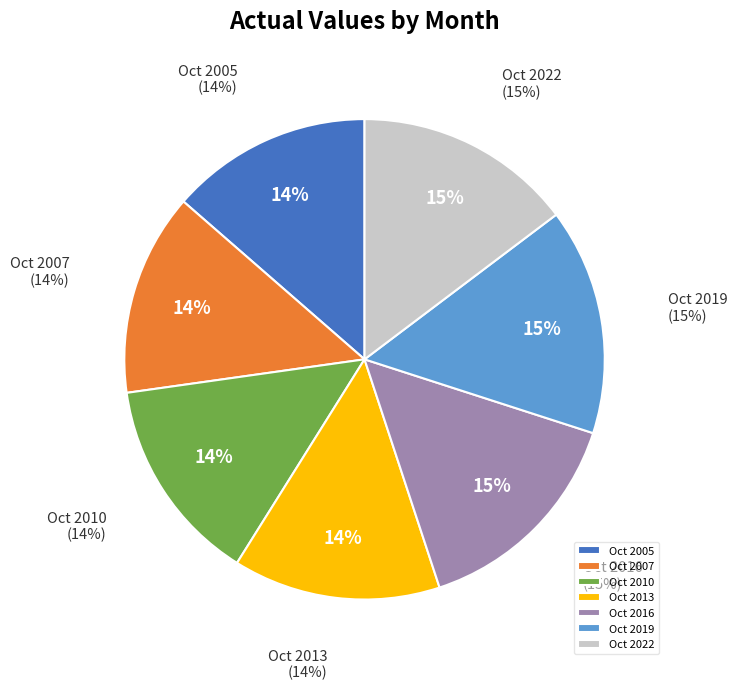

Which slice is the smallest?

Oct 2005